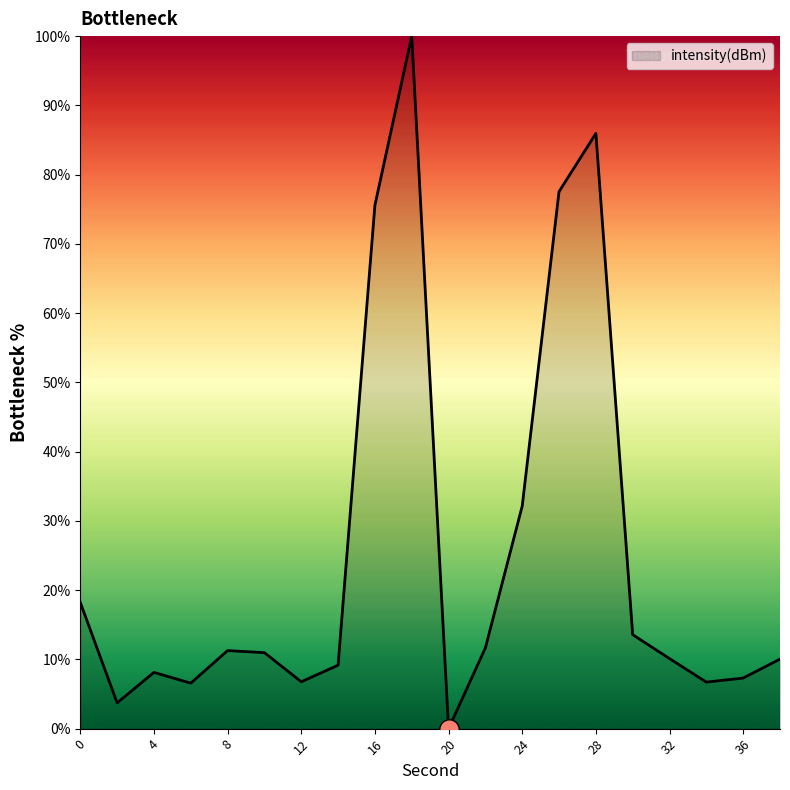

What is the maximum value shown in the chart?

100.0